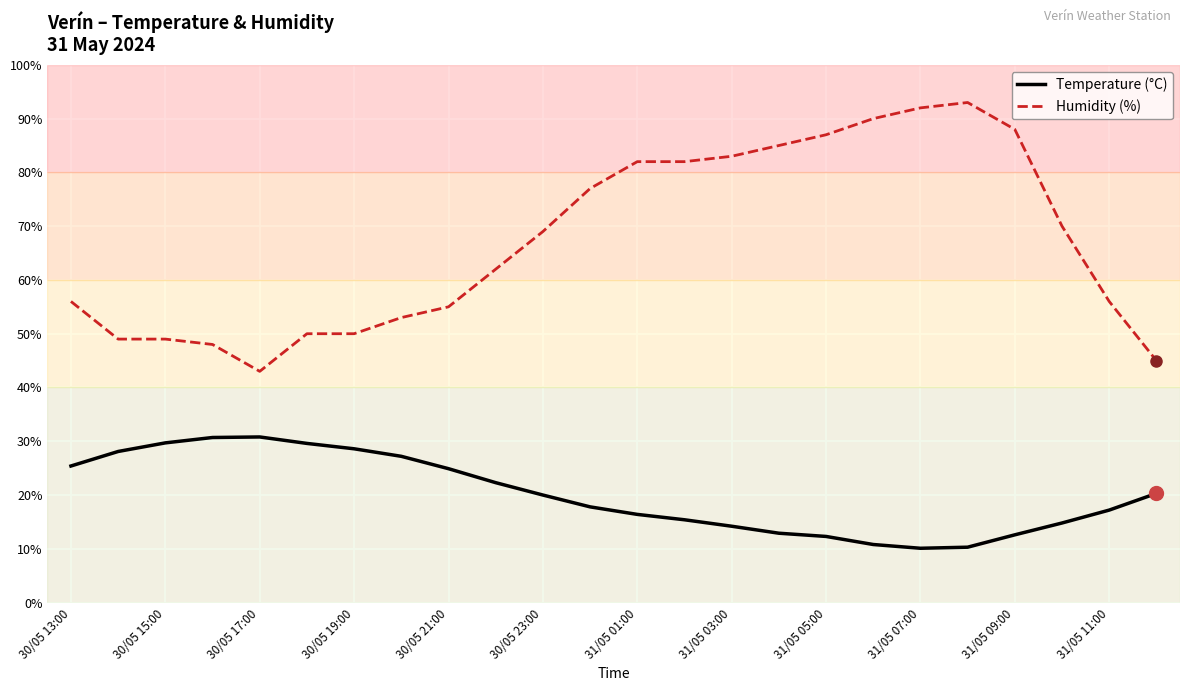

Rank the series by their average value, from highest to lowest.

Humidity (%), Temperature (°C)